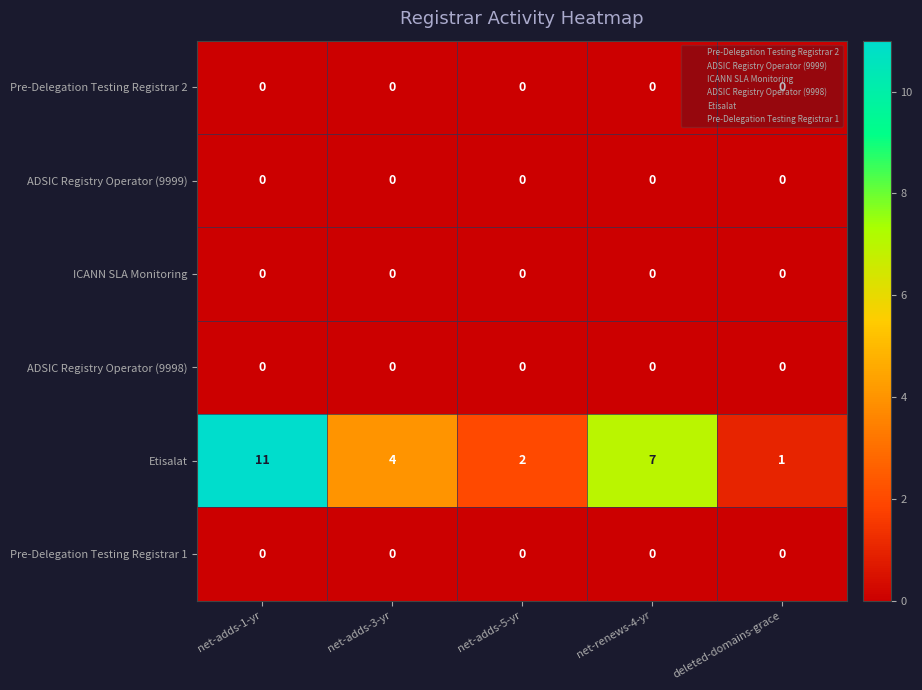

Which series has the widest spread of values?

Etisalat